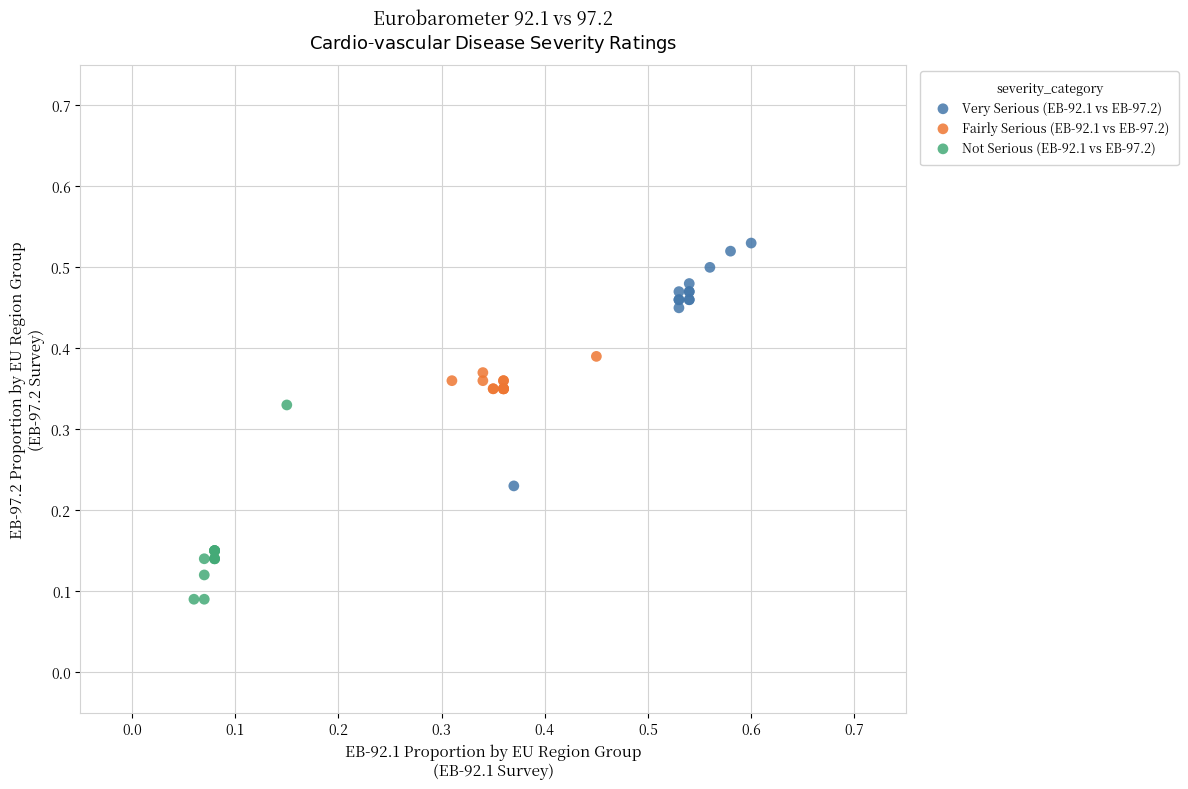

Which series reaches the minimum Y coordinate?

Not Serious (EB-92.1 vs EB-97.2)